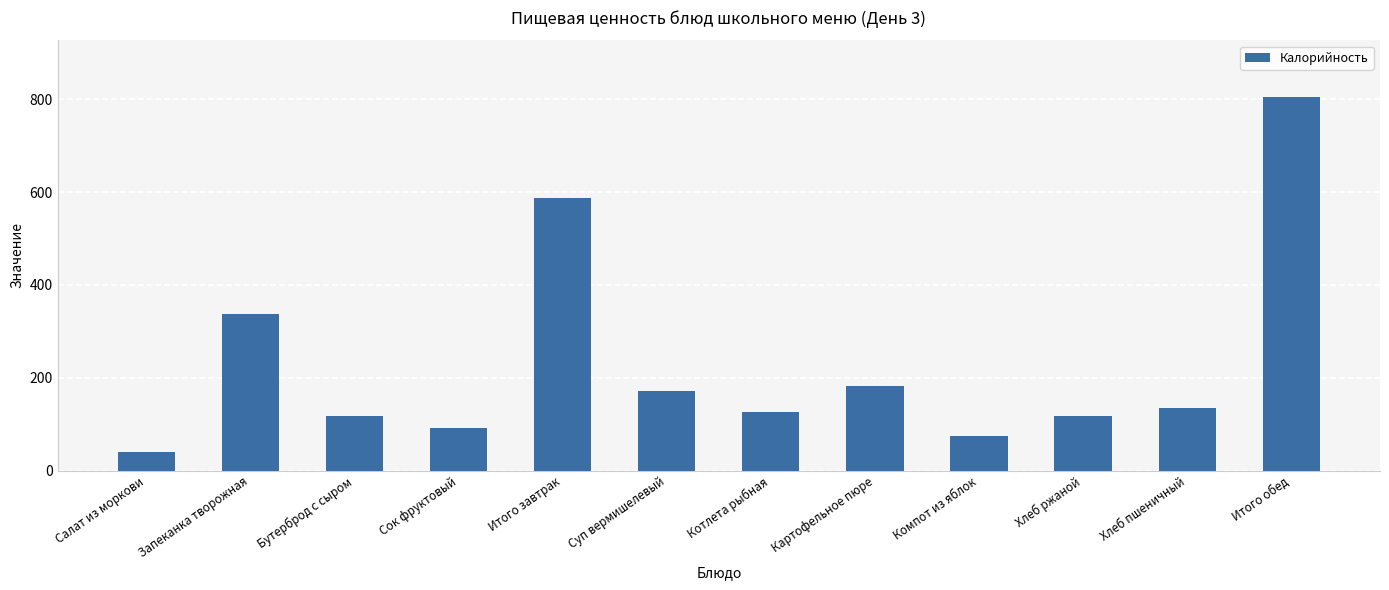

Which label corresponds to the largest value in the chart?

Итого обед